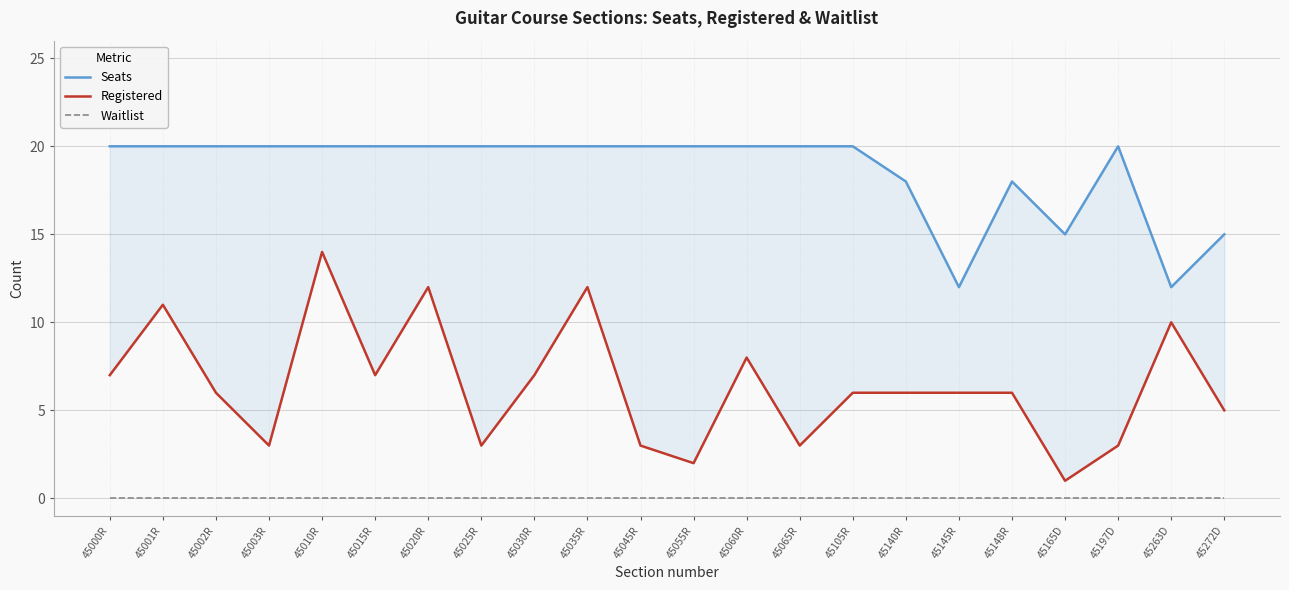

What are all the series names shown in the legend?

Seats, Registered, Waitlist